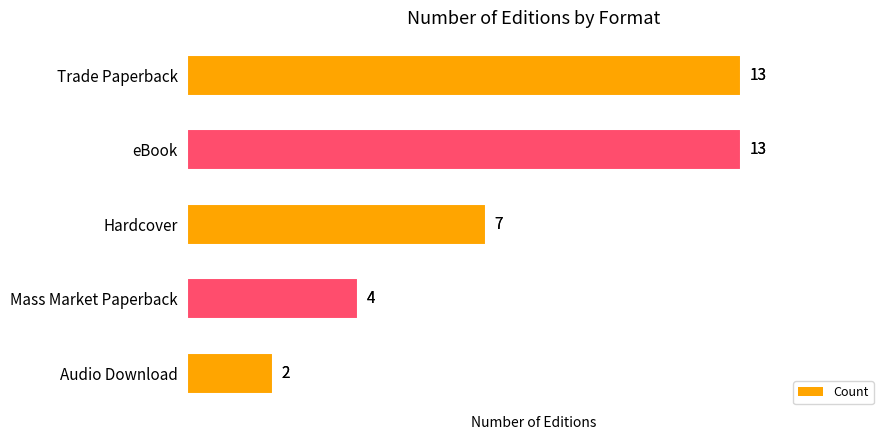

Approximately how many times larger is the value at Mass Market Paperback compared to Hardcover?

0.6